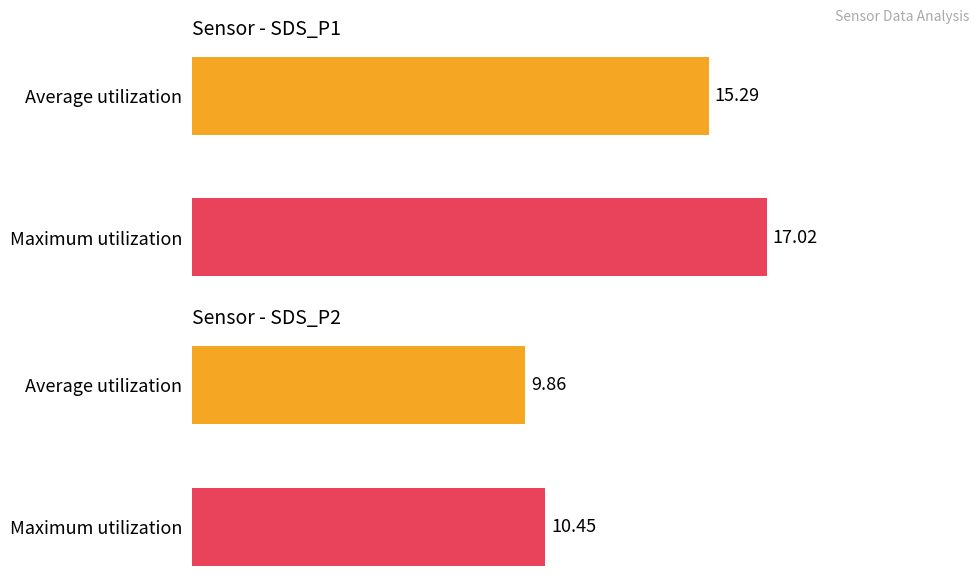

Is it true that SDS_P1 equals 4.9 at 01:32?

False